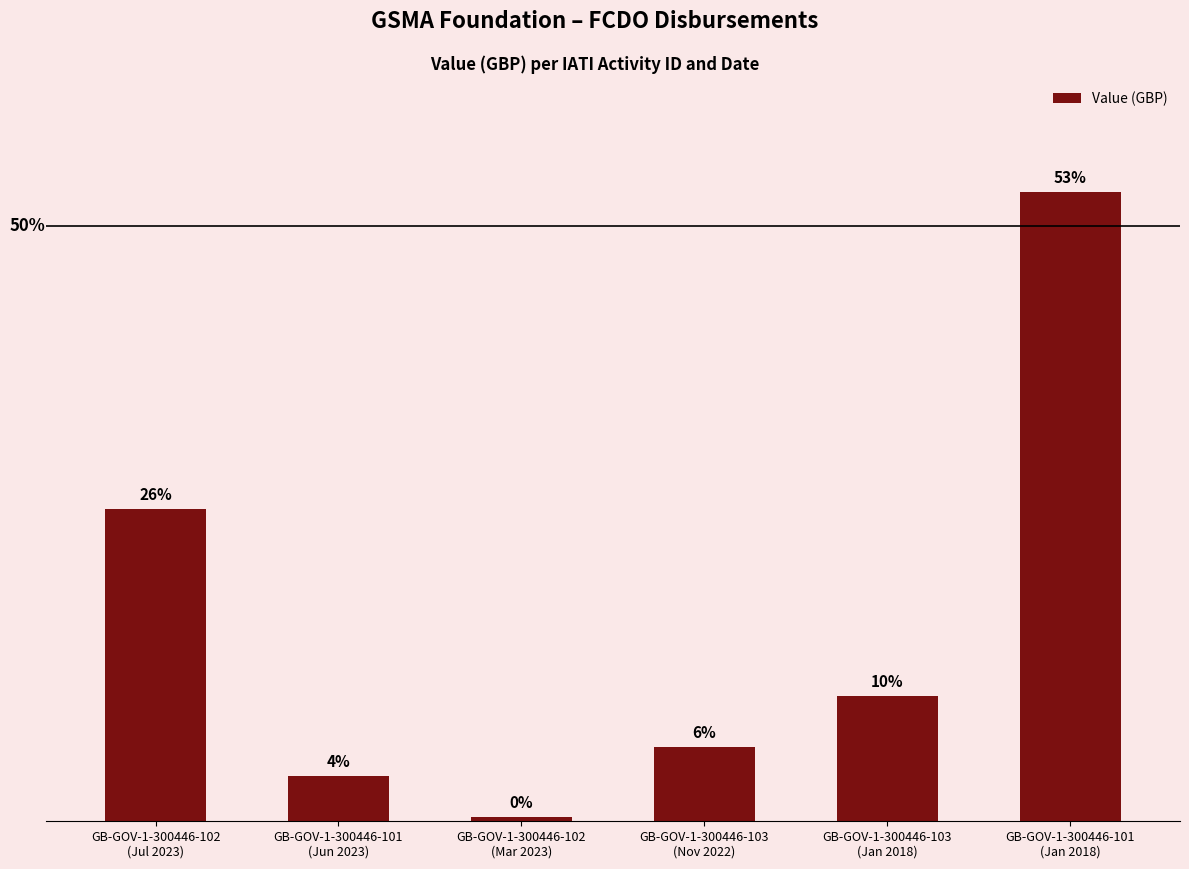

What position from the left is GB-GOV-1-300446-101
(Jun 2023)?

2